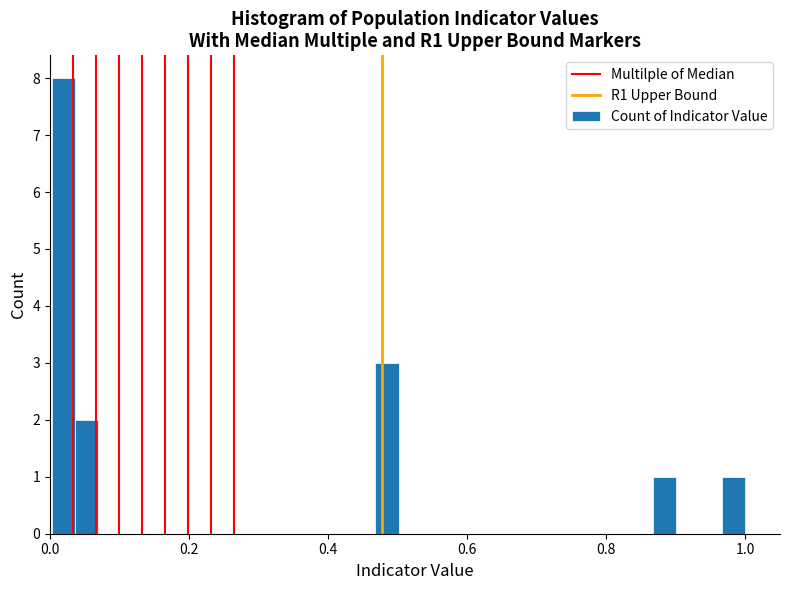

Around what value on the x-axis is the tallest bar? Give the approximate position of its centre, as read against the axis.

0.02